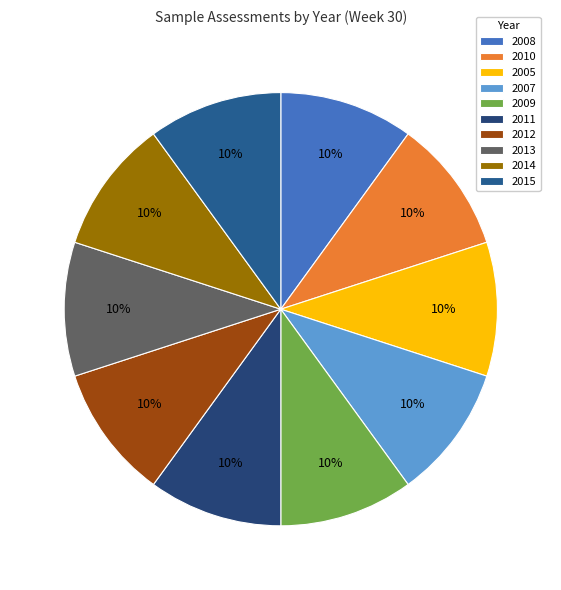

Count the number of slices in the pie.

10